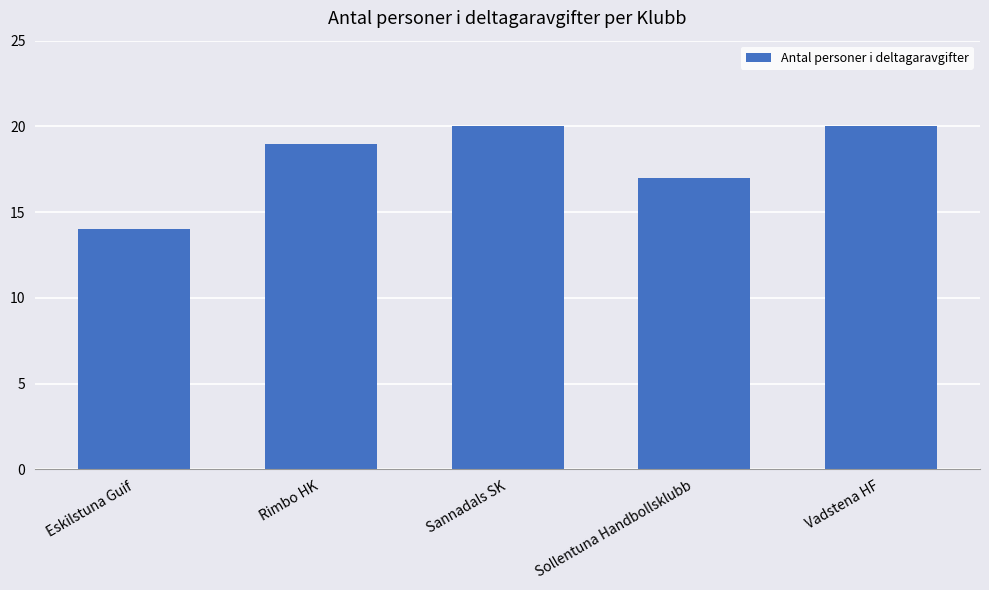

Is it true that the value at Sollentuna Handbollsklubb is 17?

True